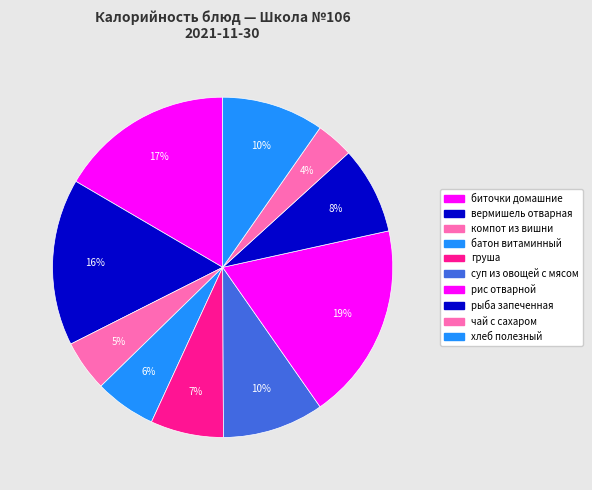

Count the number of slices in the pie.

10